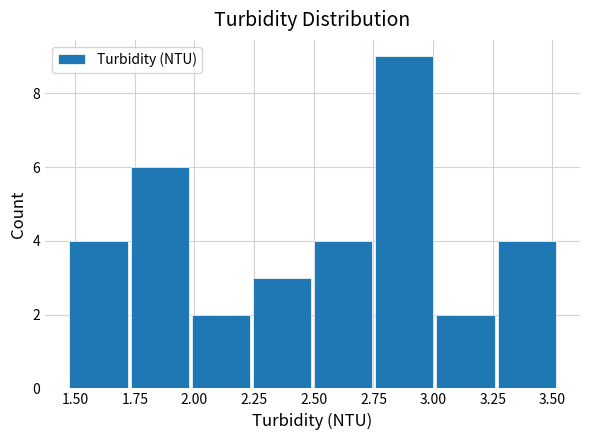

Reading left to right, list every bar in this chart as the range it spans on the x-axis followed by its height. Neither the bar edges nor the heights are printed on the chart, so give them approximately, as read against the axes.

1.45 to 1.75: 4
1.75 to 2.00: 6
2.00 to 2.25: 2
2.25 to 2.50: 3
2.50 to 2.75: 4
2.75 to 3.00: 9
3.00 to 3.25: 2
3.25 to 3.50: 4